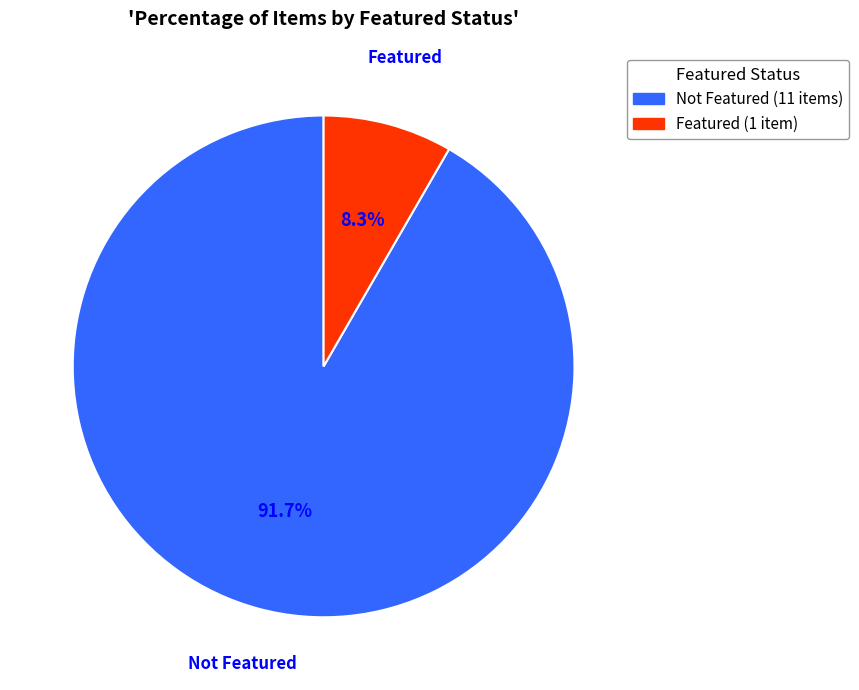

To the nearest percent, what is the difference between the largest and smallest slice percentages?

83%